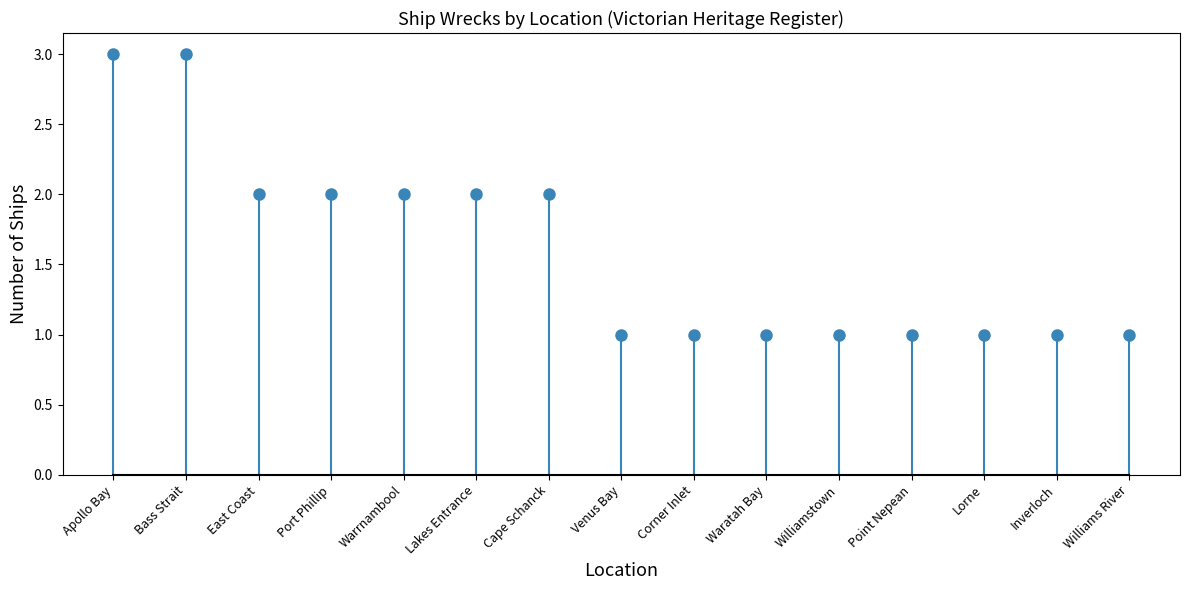

What is the label of the 10th bar from the left?

Waratah Bay